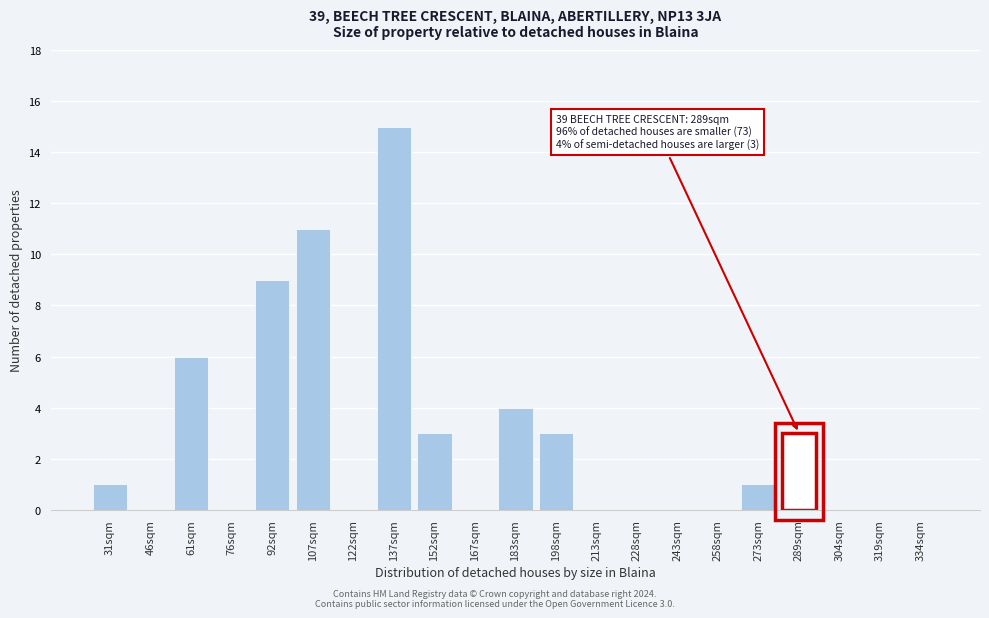

Reading right to left, list all the values displayed in this chart.

334sqm=0	319sqm=0	304sqm=0	289sqm=3	273sqm=1	258sqm=0	243sqm=0	228sqm=0	213sqm=0	198sqm=3	183sqm=4	167sqm=0	152sqm=3	137sqm=15	122sqm=0	107sqm=11	92sqm=9	76sqm=0	61sqm=6	46sqm=0	31sqm=1